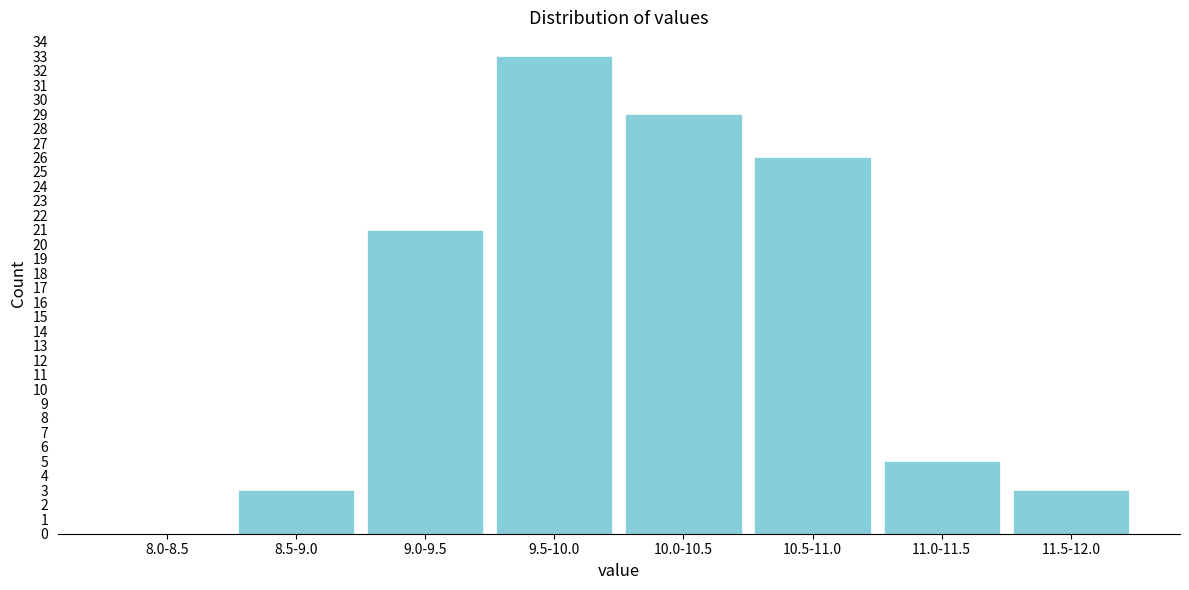

Reading left to right, transcribe all the data shown in this chart.

8.0-8.5=0	8.5-9.0=3	9.0-9.5=21	9.5-10.0=33	10.0-10.5=29	10.5-11.0=26	11.0-11.5=5	11.5-12.0=3